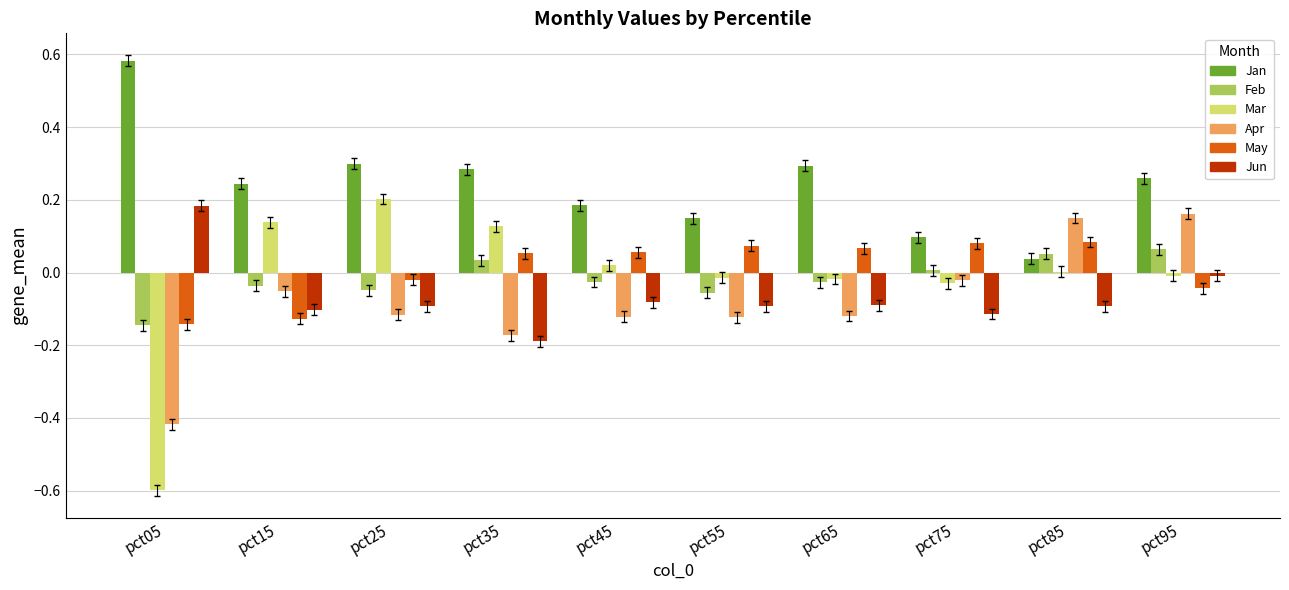

What are all the series names shown in the legend?

Jan, Feb, Mar, Apr, May, Jun